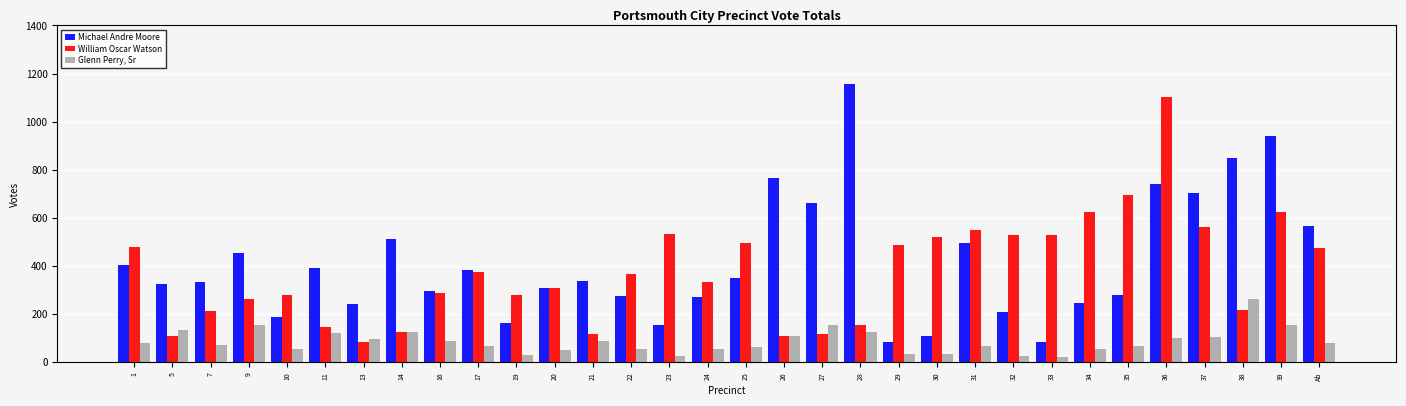

How many categories are shown in the chart?

32